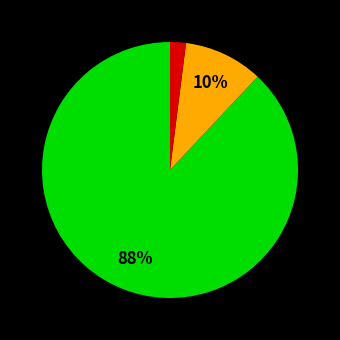

To the nearest percent, what is the average slice percentage?

33%